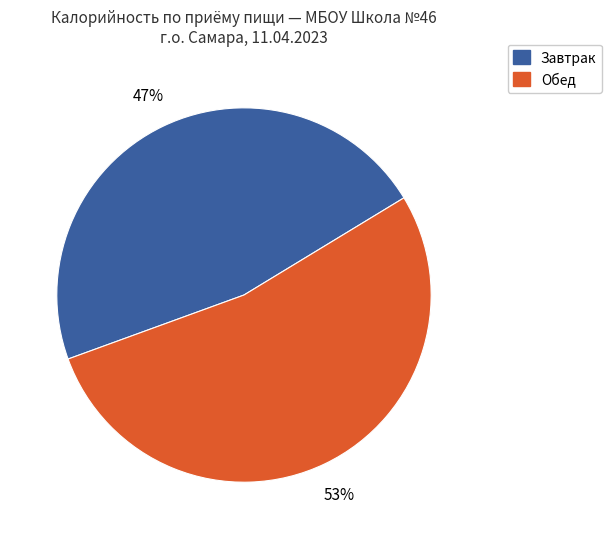

To the nearest percent, what is the average slice percentage?

50%